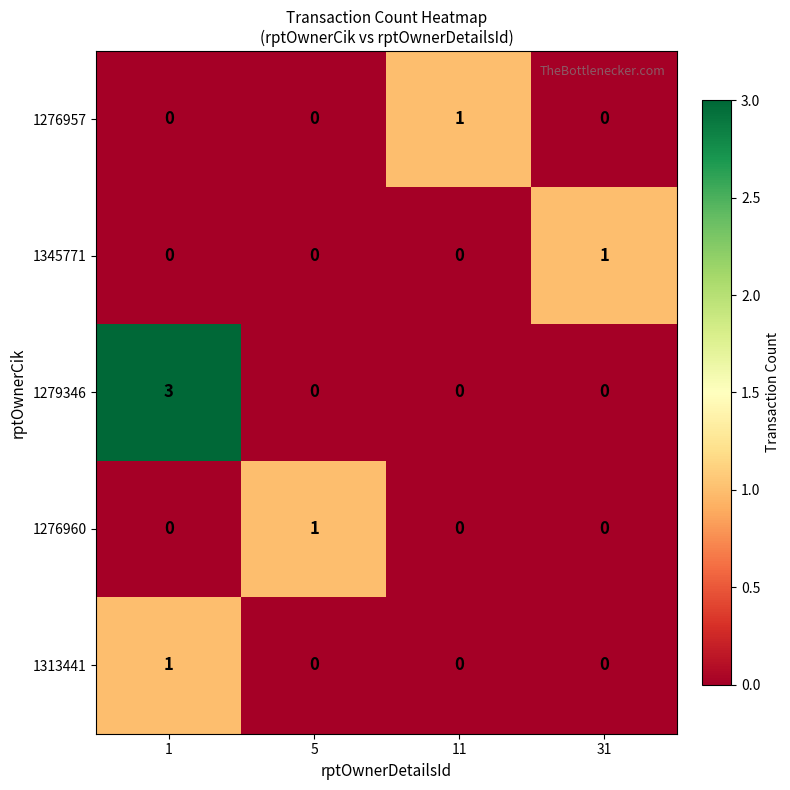

What is the spread (max minus min) of values at 1?

3